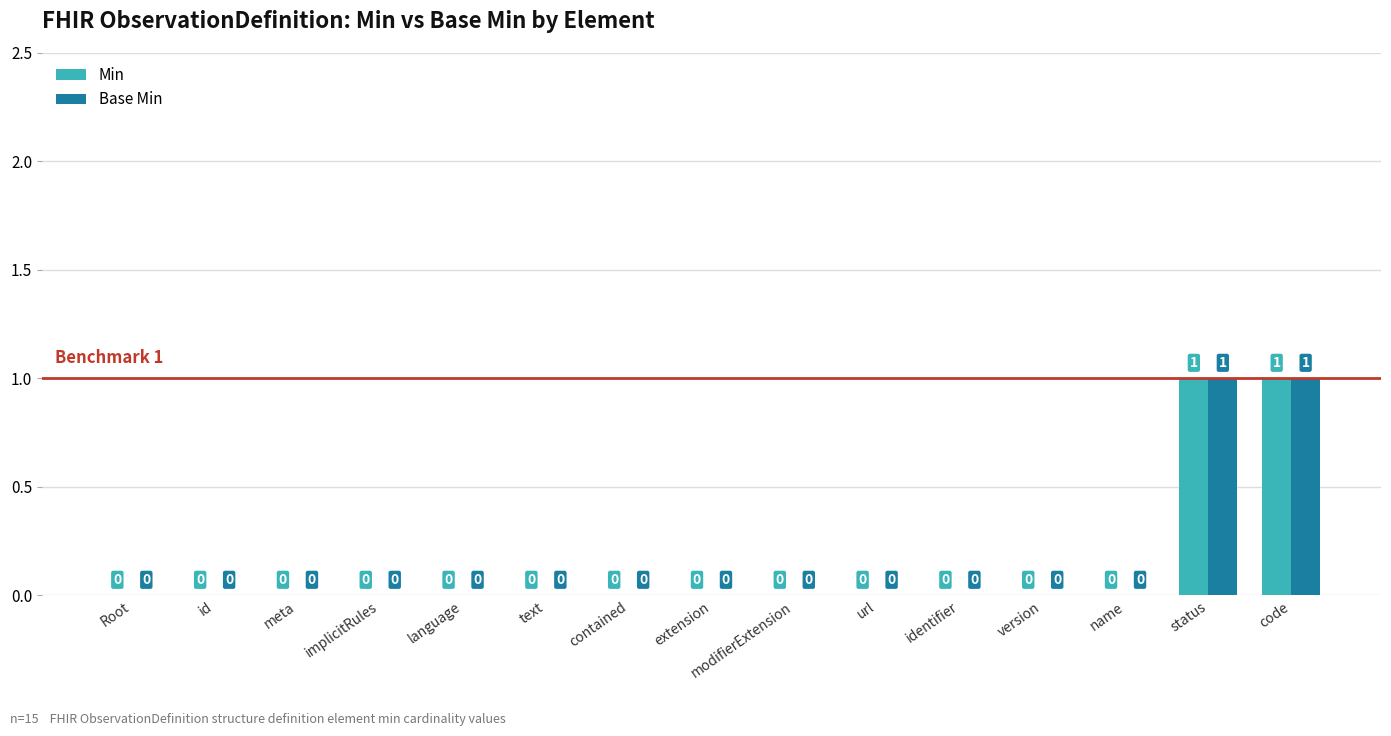

True or false: Base Min has a value of 1 at status.

True